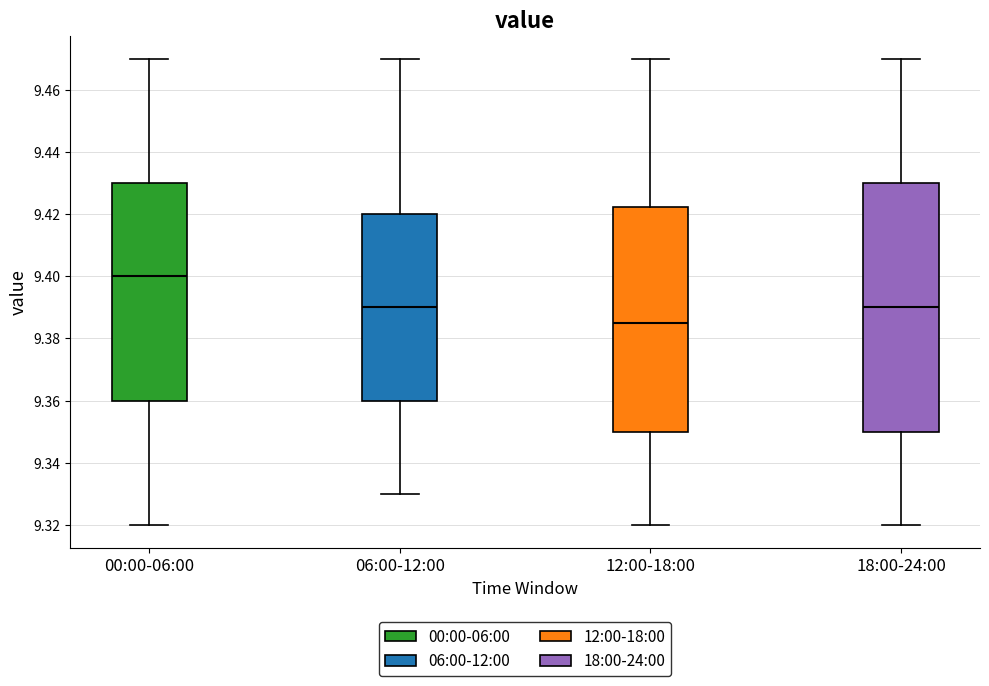

Which box is the tallest, from its lower edge to its upper edge?

18:00-24:00